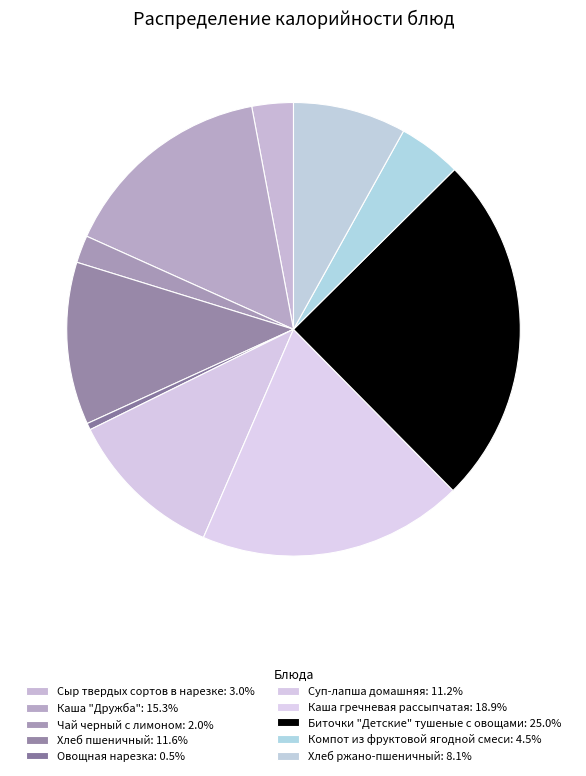

Which slice is the smallest?

Овощная нарезка